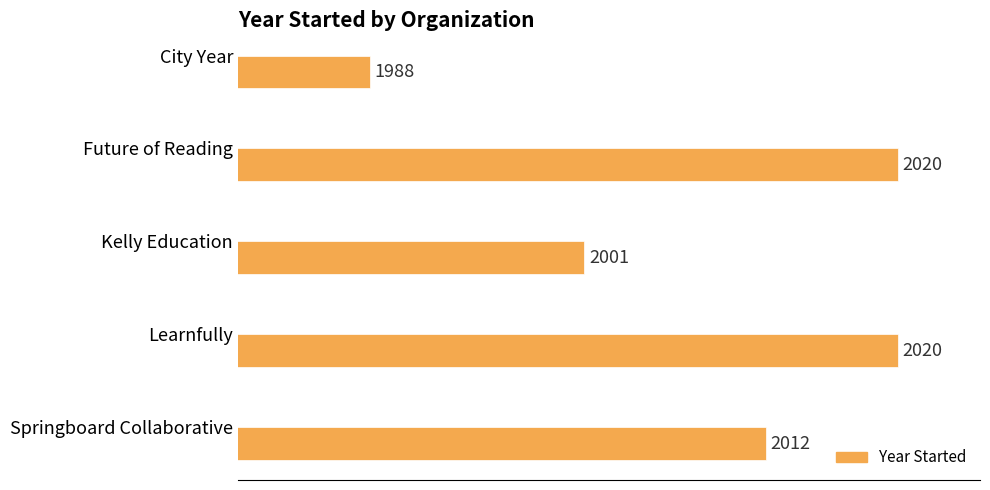

The value at Learnfully is 2020. True or false?

True